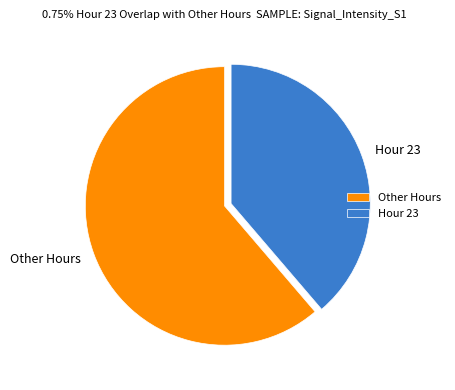

Which has a higher value, Hour 23 or Other Hours?

Other Hours